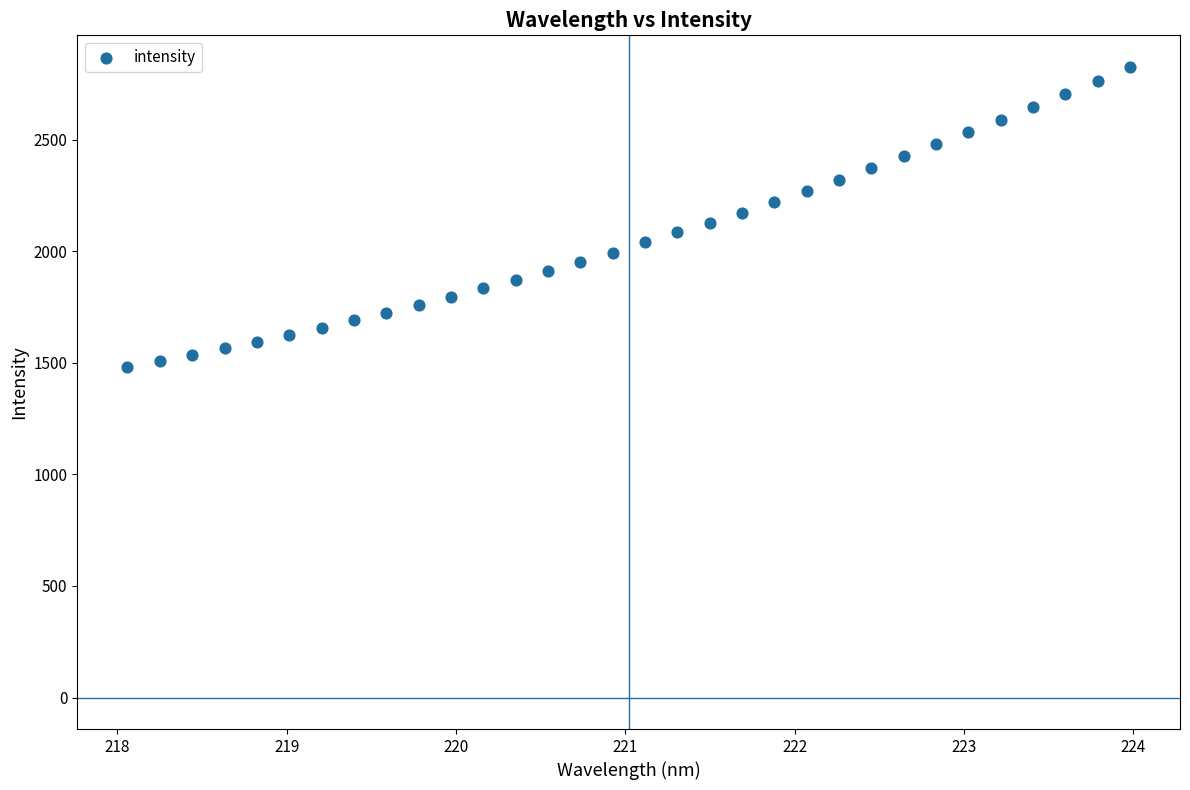

What is the range of X values (max minus min)?

5.9